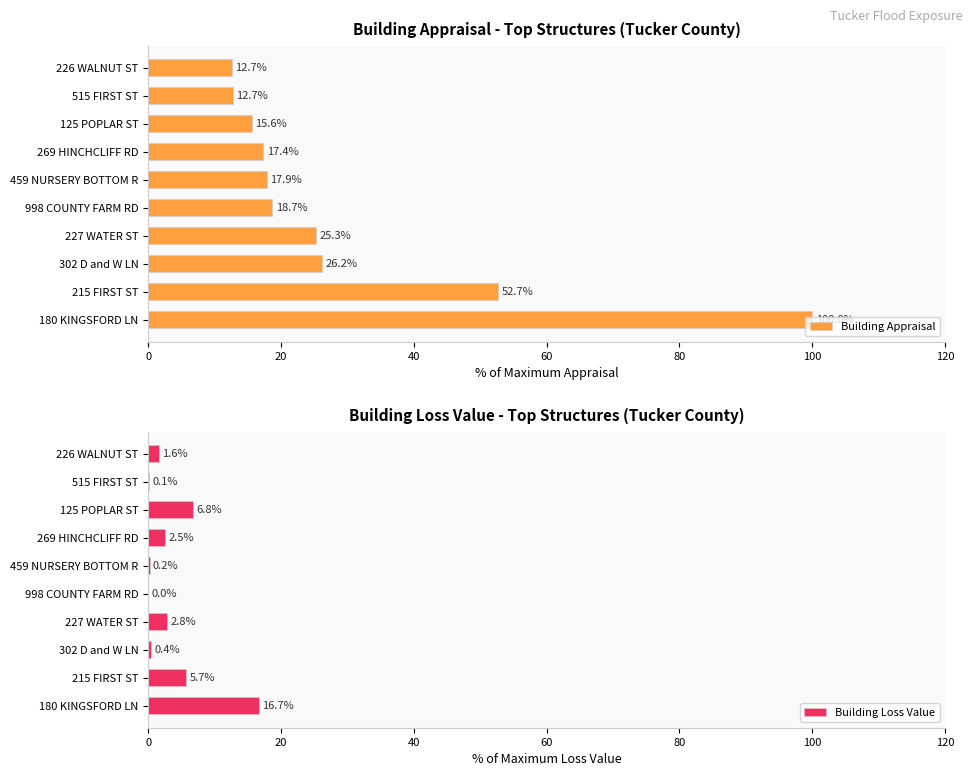

Rank the series by their maximum value, from lowest to highest.

Building Loss Value, Building Appraisal